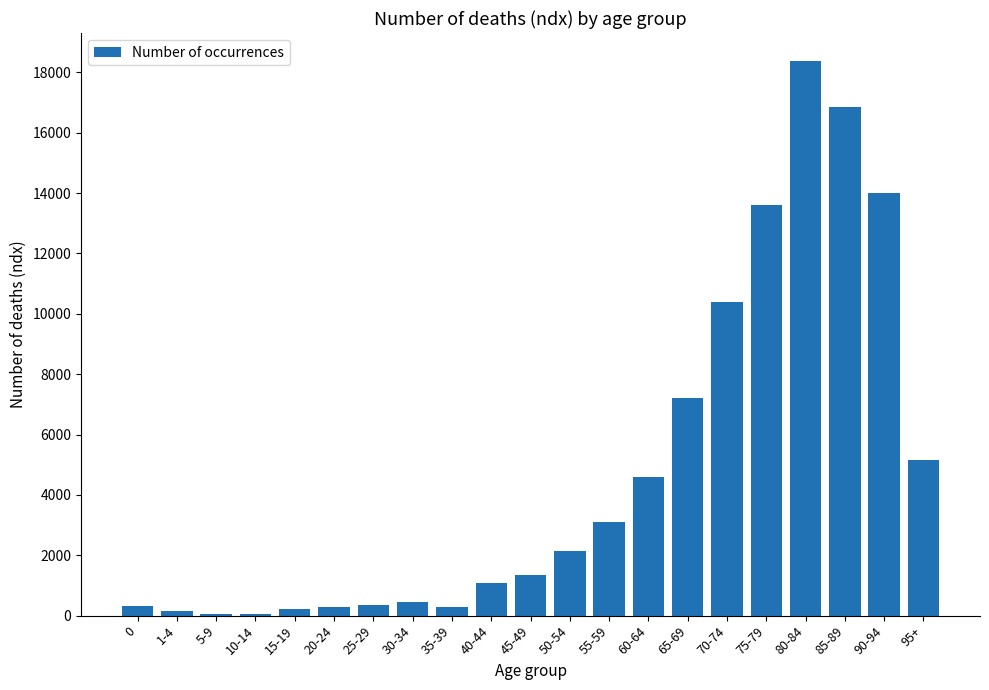

Is it true that the value at 55-59 is 1082?

False